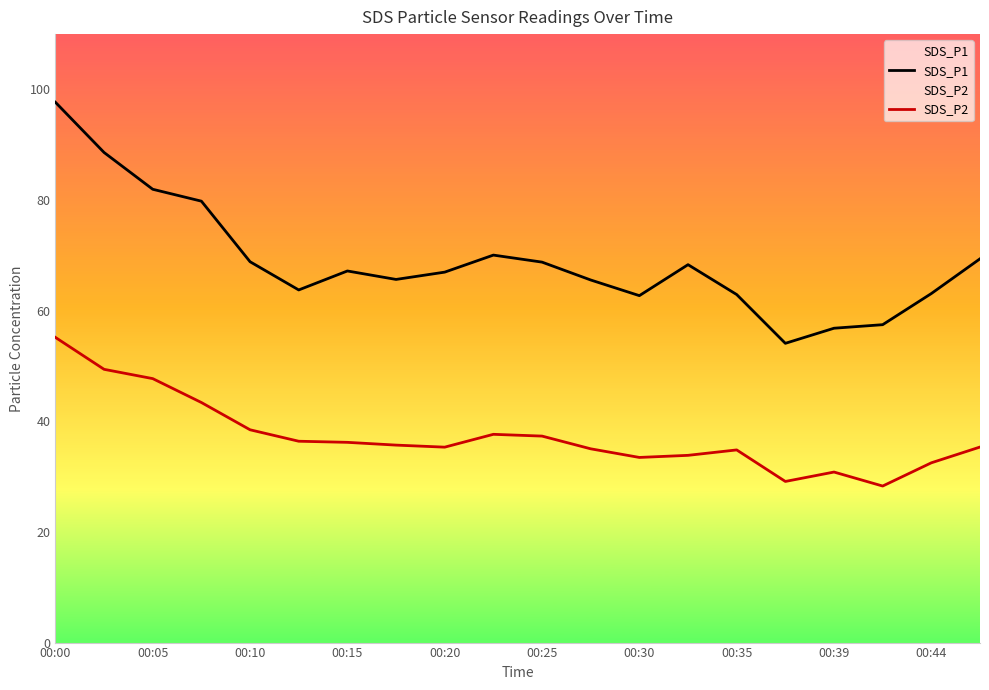

Which series changed the most between 00:25 and 00:30?

SDS_P1